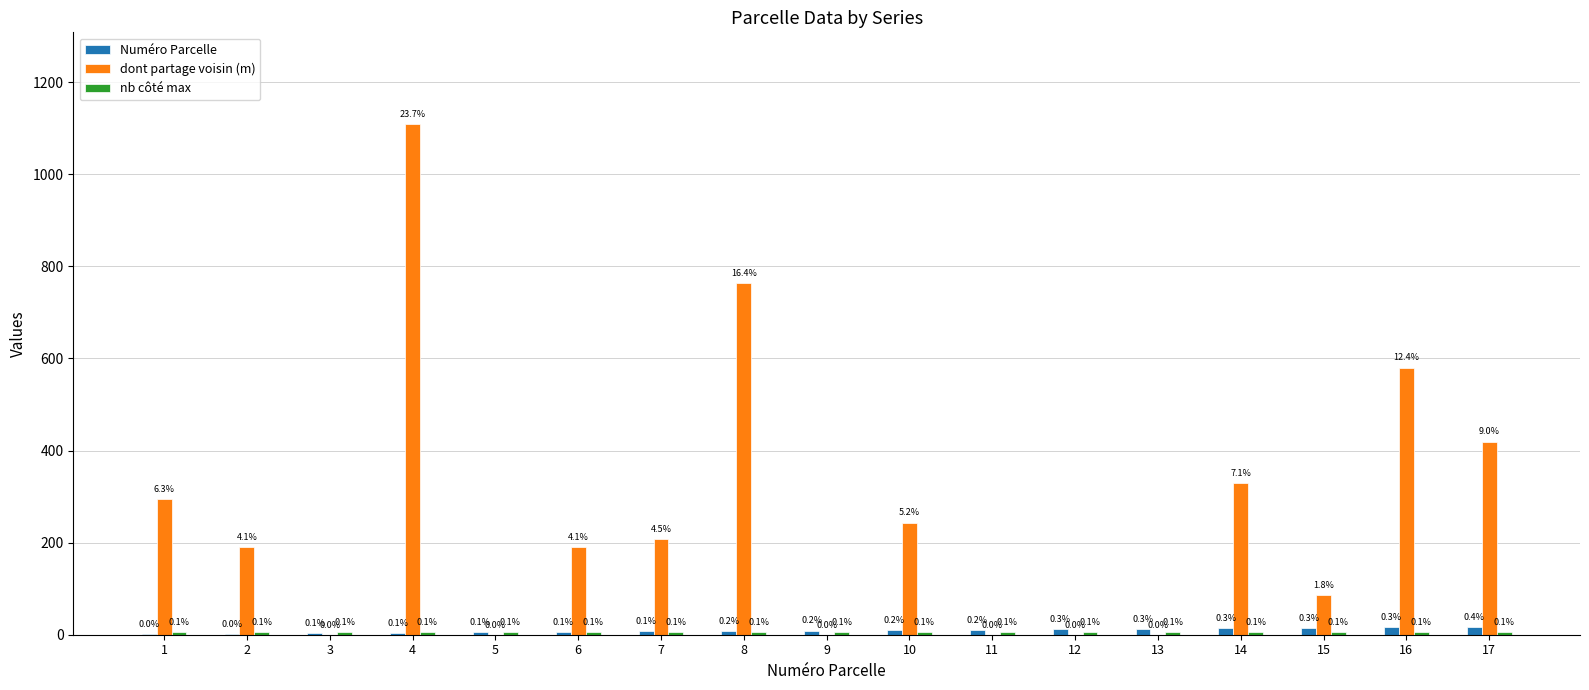

The value of nb côté max at 5 is 8.3. True or false?

False